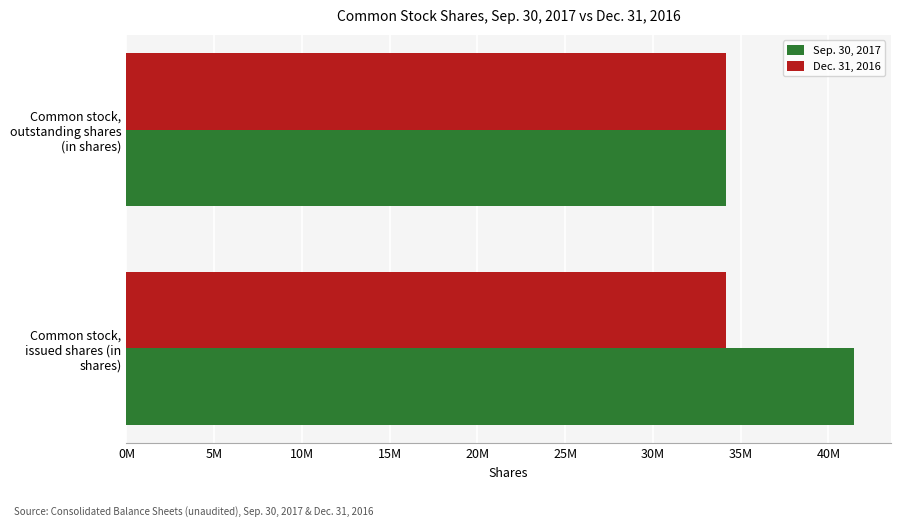

What are all the series names shown in the legend?

Sep. 30, 2017, Dec. 31, 2016